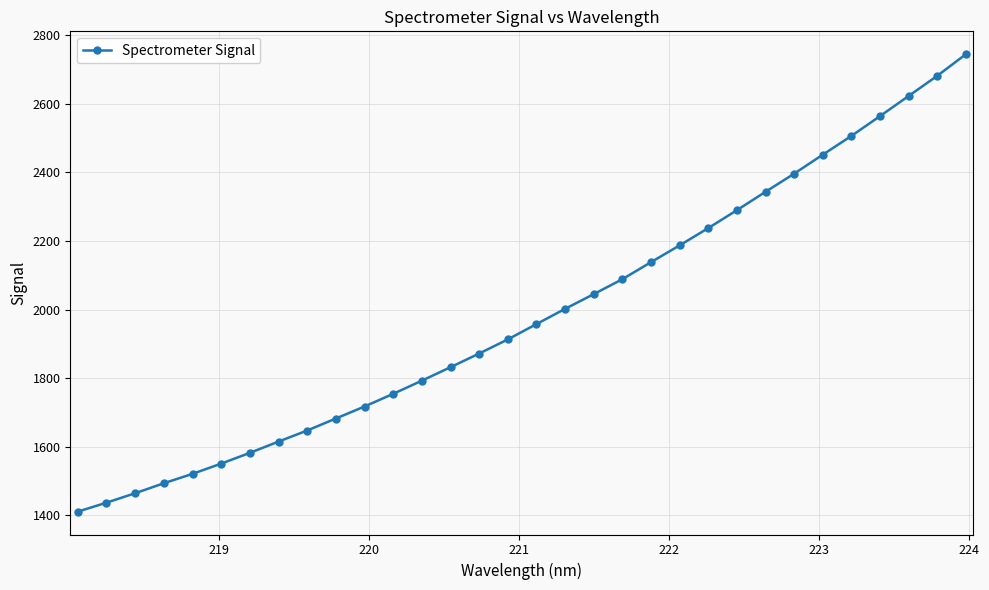

What is the greatest value displayed?

2744.0